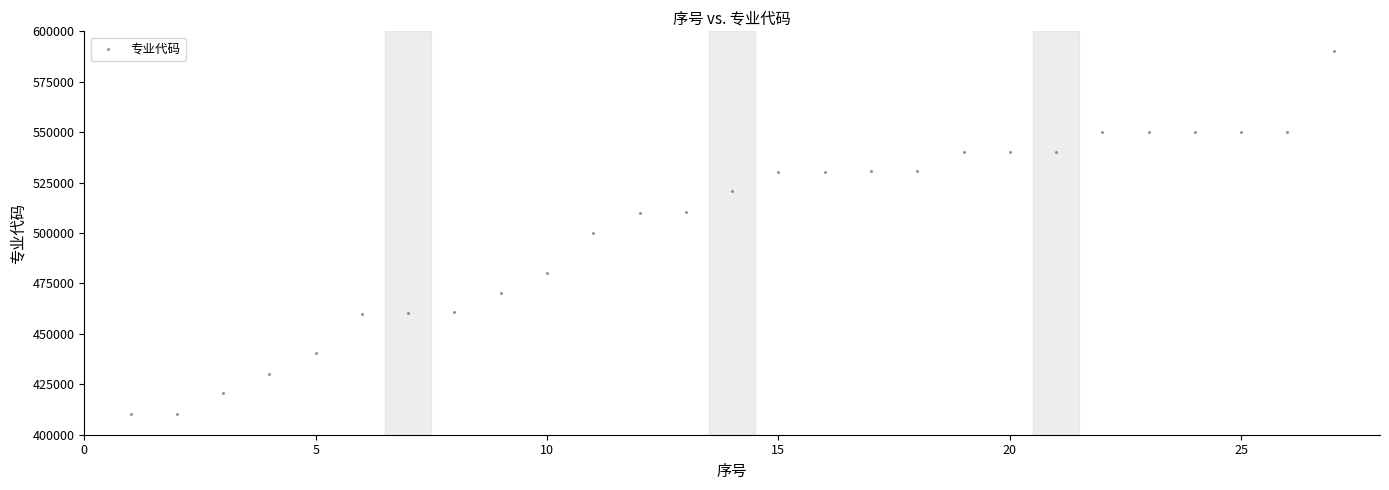

What is the range of X values (max minus min)?

26